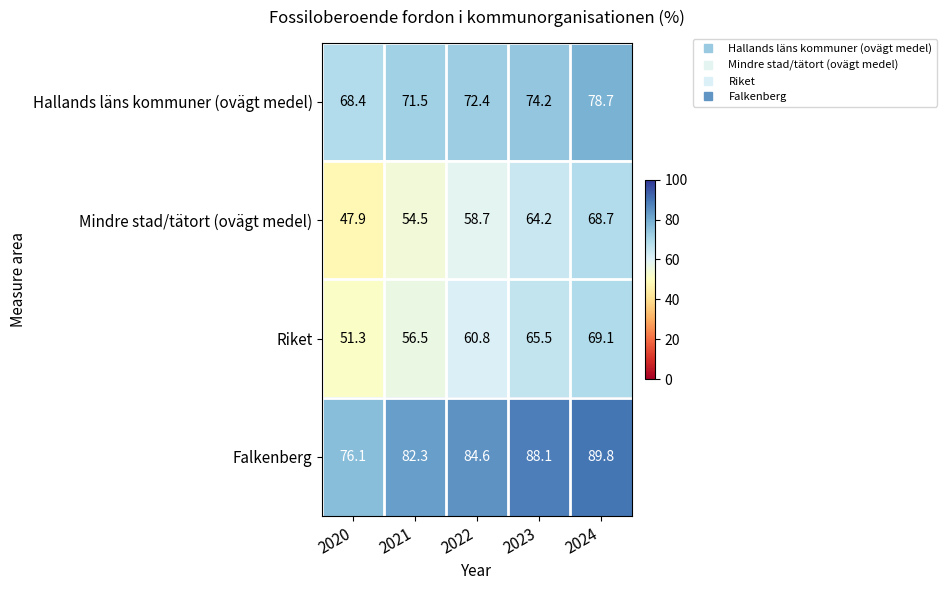

How many categories are shown in the chart?

5